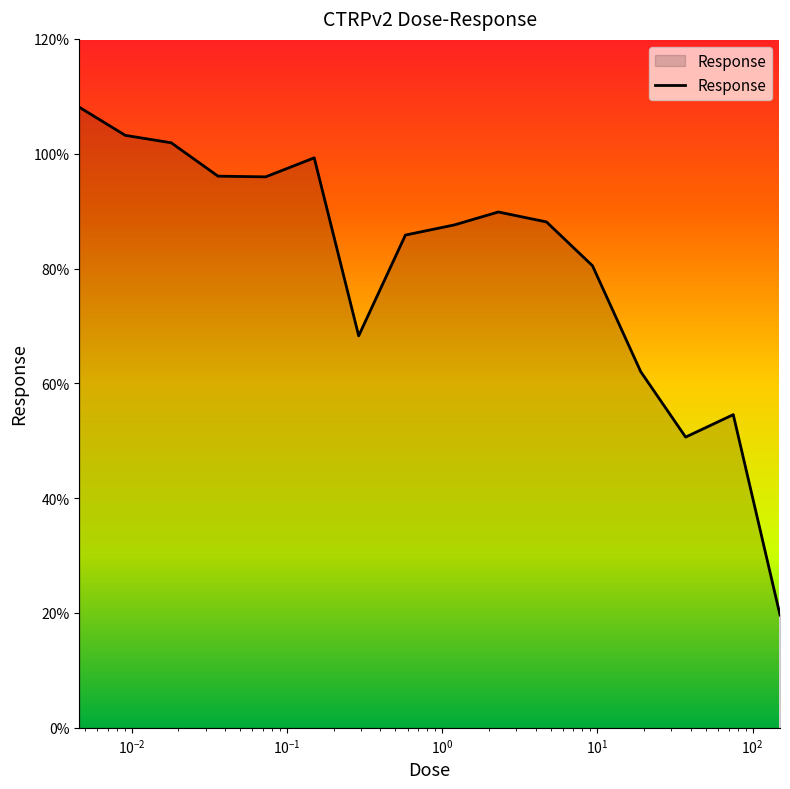

What is the maximum value shown in the chart?

108.1